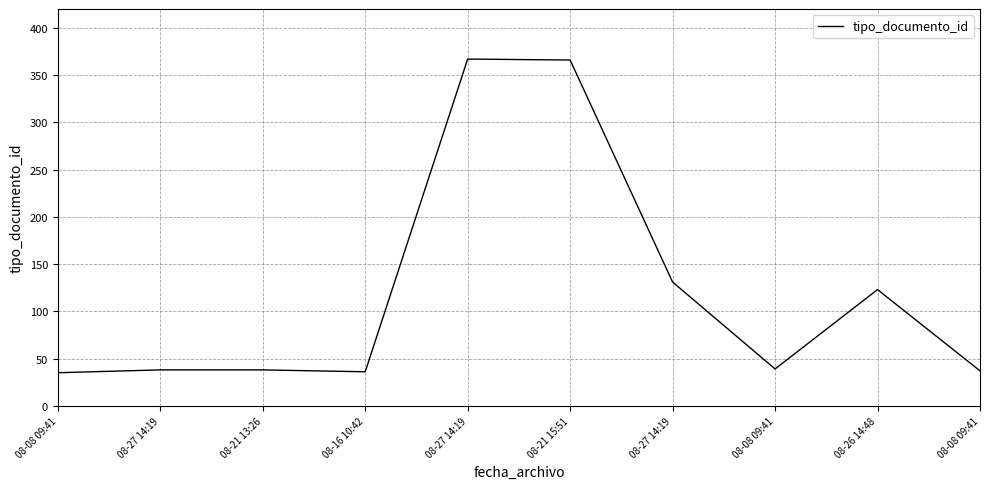

How many interior local valleys (lower than both neighbors) does the data have?

2